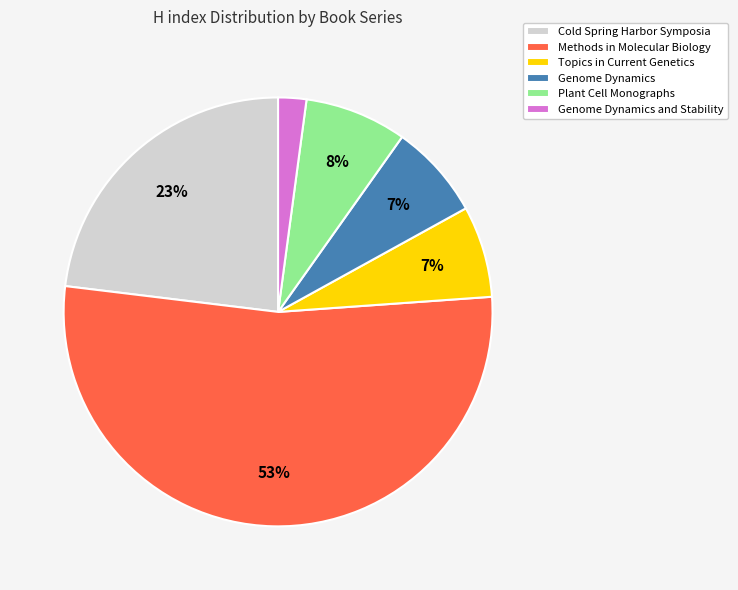

Is the sum of Genome Dynamics and Topics in Current Genetics greater than half?

No